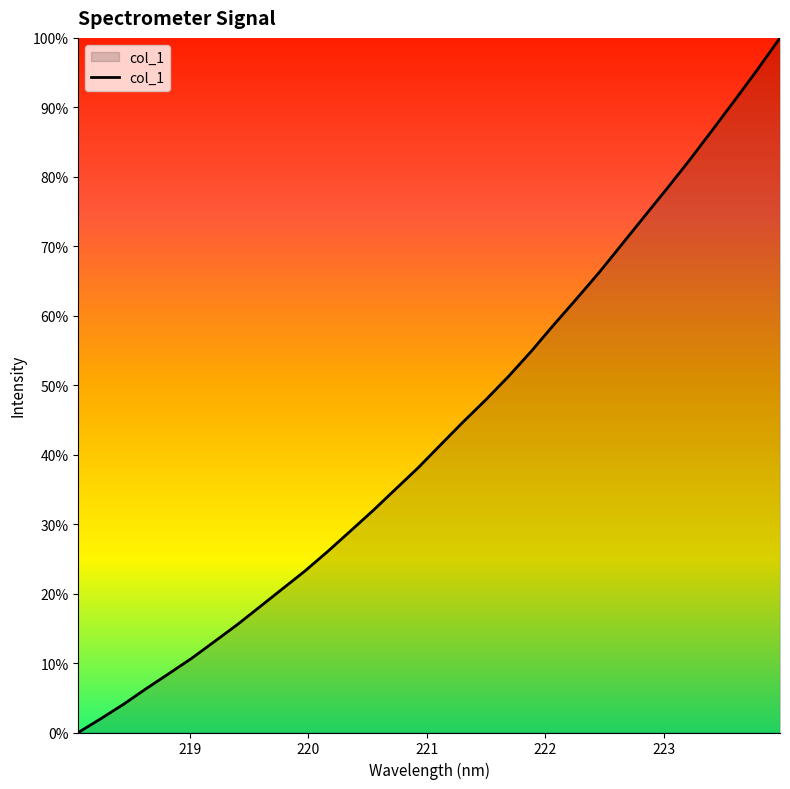

Does the chart display data point markers on the line(s)?

No